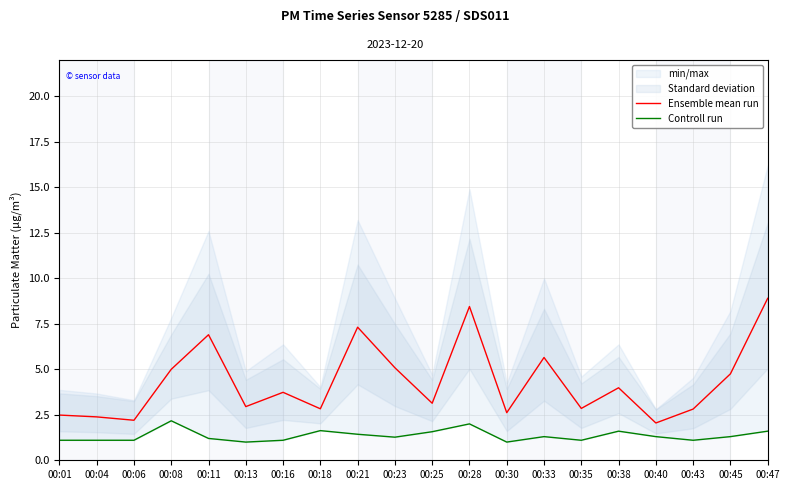

Rank the series at 00:23 from lowest to highest value.

Controll run, Ensemble mean run